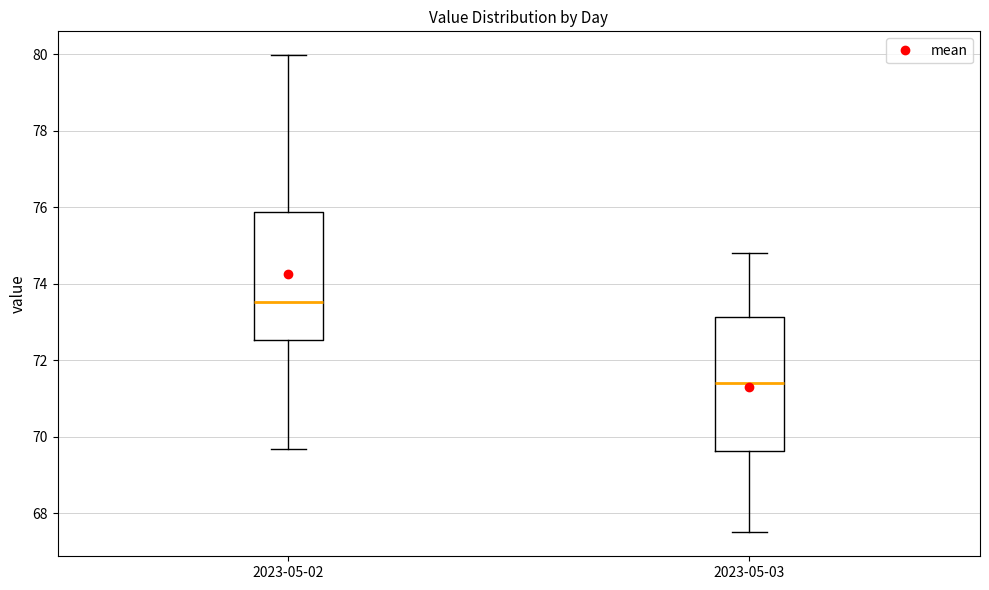

Reading left to right, transcribe this box plot: for each box, give where its median line is, the range the box spans, and where its two whiskers end, as read against the y-axis. The values are not printed on the chart, so give them approximately, as read against the axis.

2023-05-02: median 73.6, box 72.6 to 75.8, whiskers 69.6 to 80.0
2023-05-03: median 71.4, box 69.6 to 73.2, whiskers 67.6 to 74.8